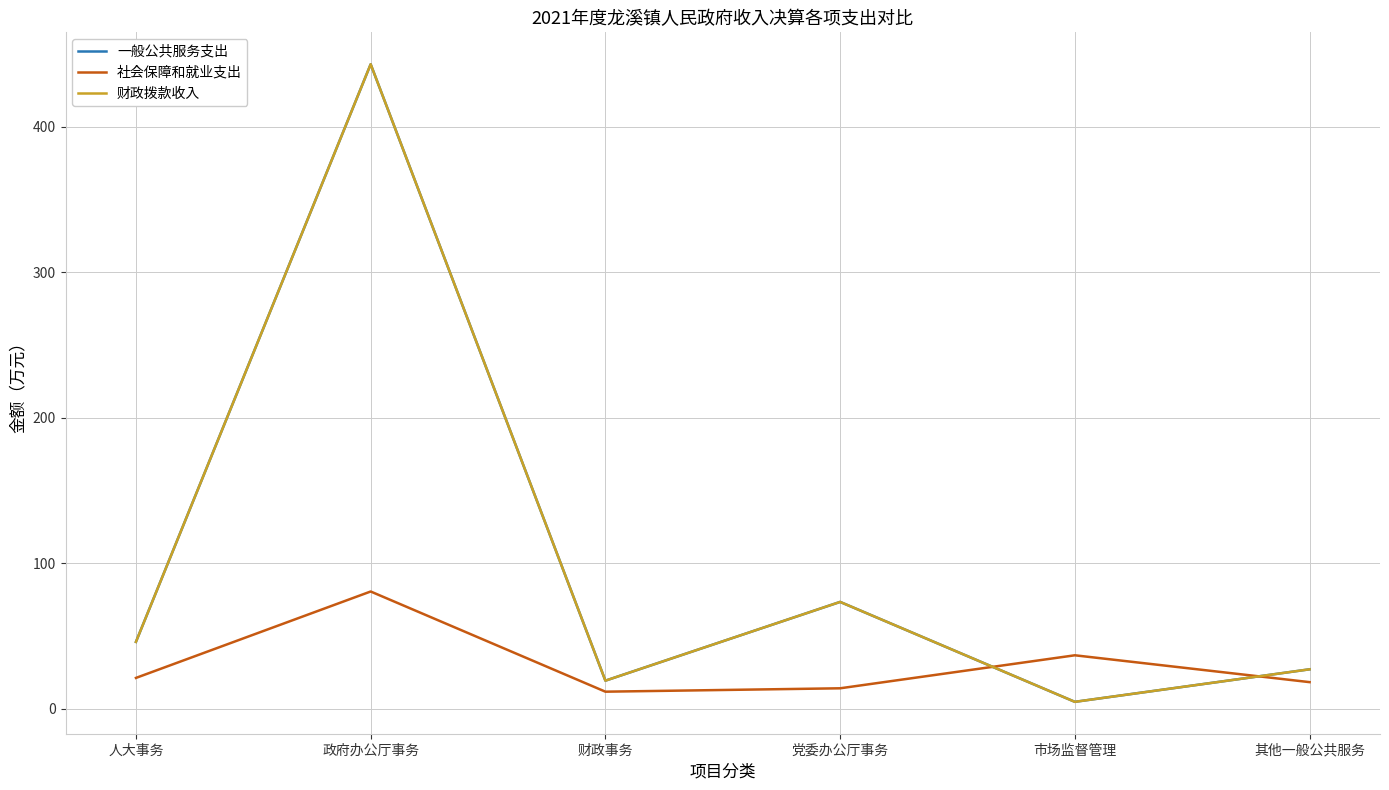

What is the difference between the second highest and second lowest values in the 一般公共服务支出 series?

54.1